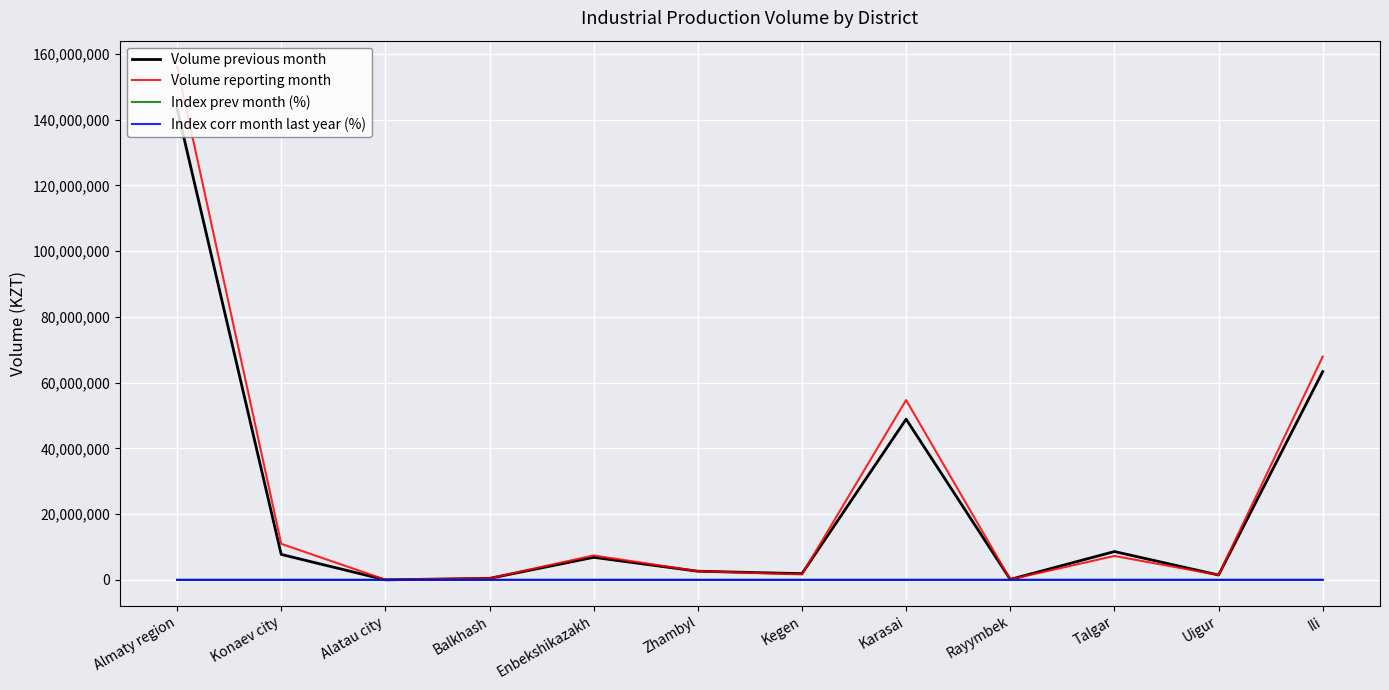

At how many categories does at least one series exceed 106211336?

1